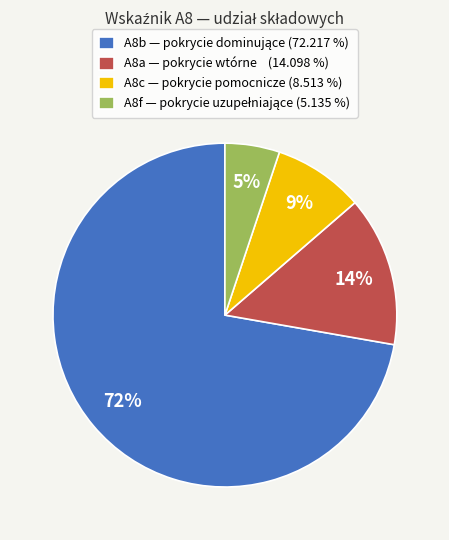

To the nearest percent, what is the average slice percentage?

25%